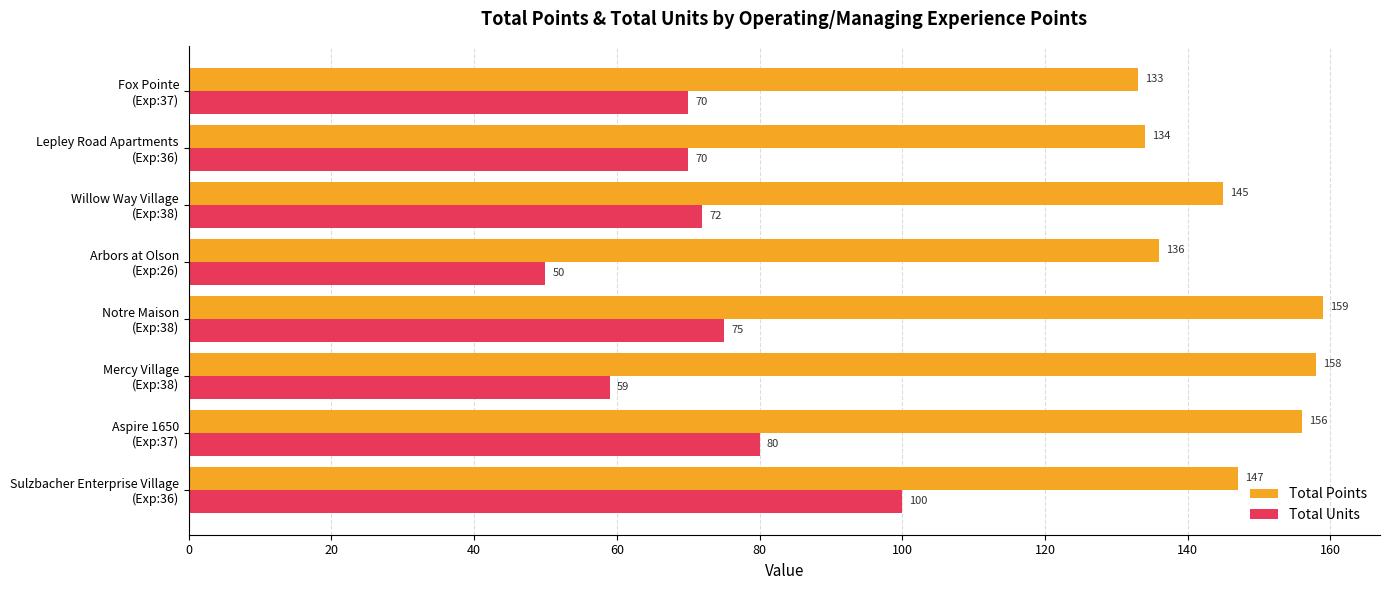

Which series has the largest total across all categories?

Total Points